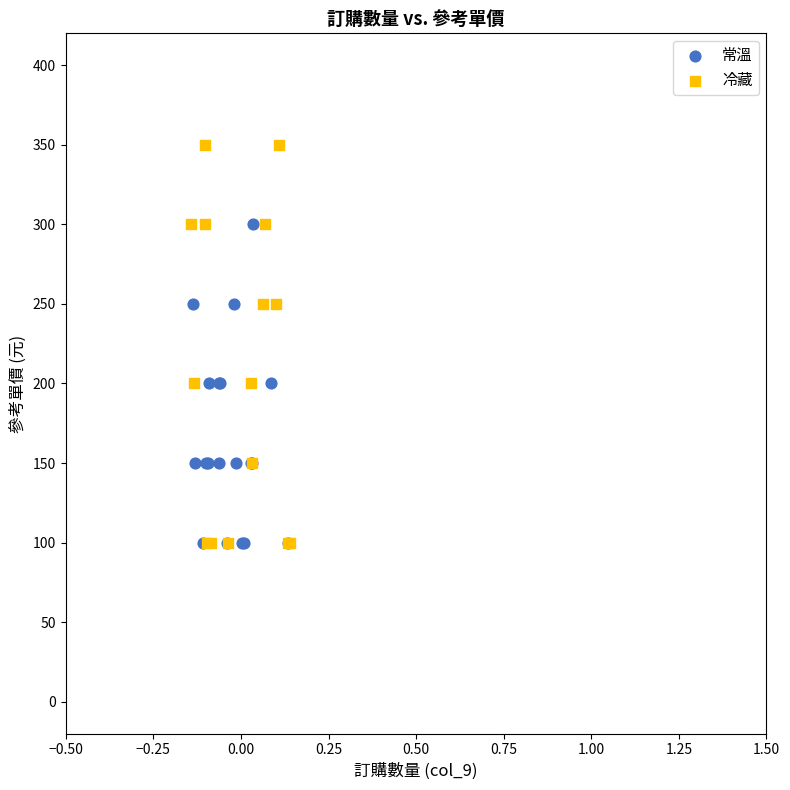

Which series has the largest Y range (max minus min)?

冷藏